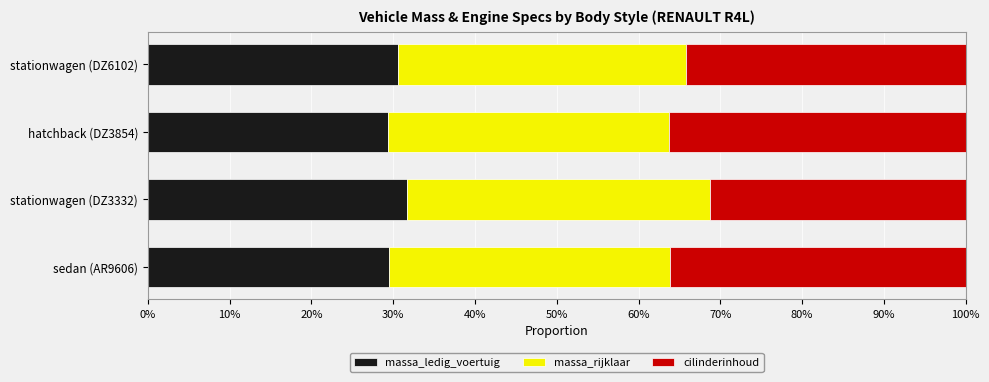

What is the total value across all series at hatchback (DZ3854)?

100.0